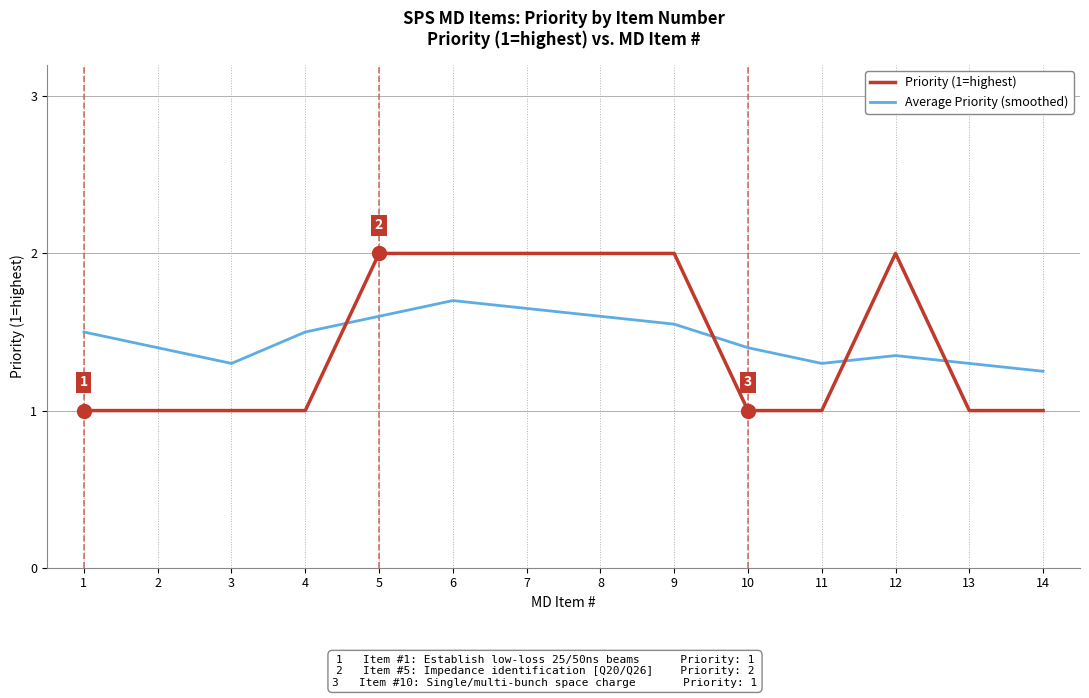

Is the value of Average Priority (smoothed) at 5 greater than the value of Priority (1=highest) at 11?

Yes